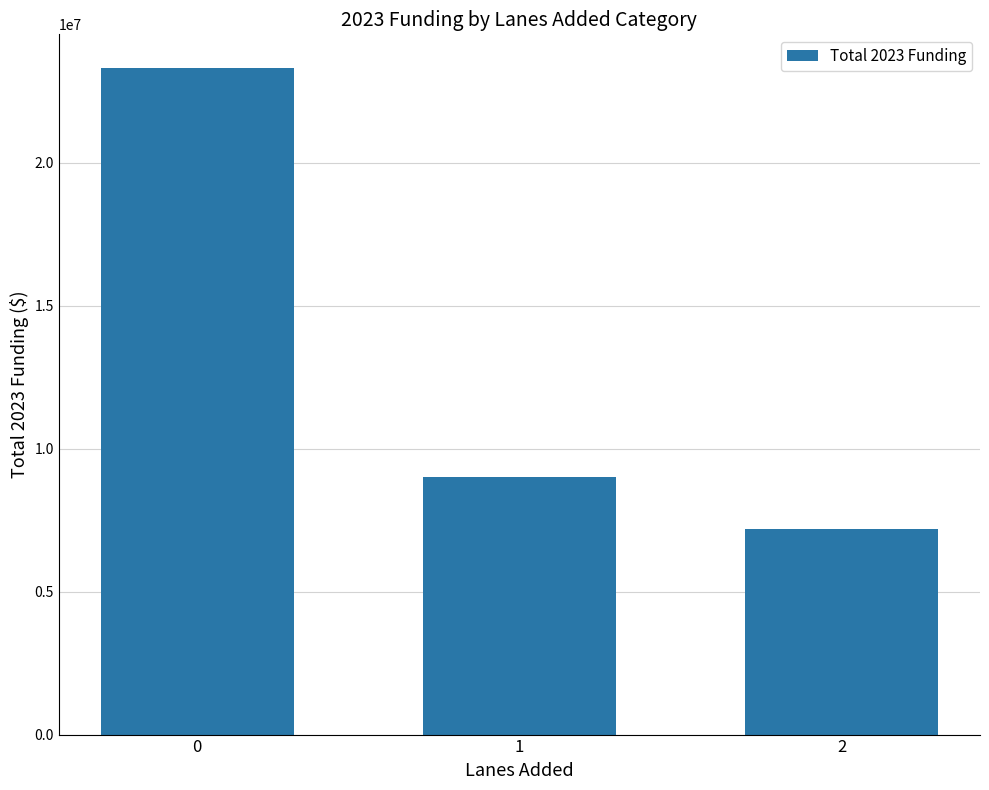

Count the number of data series in this chart.

1